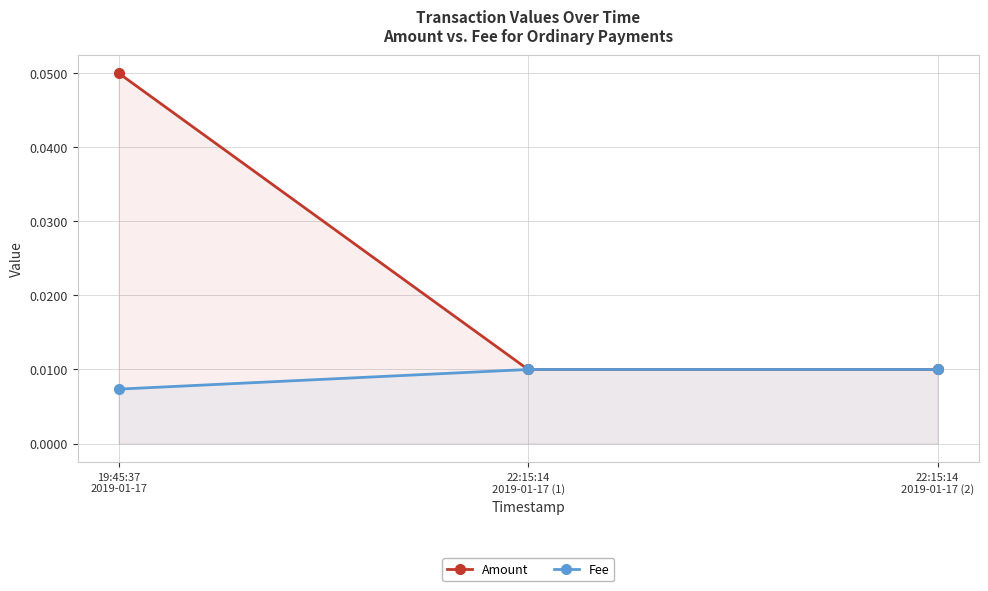

How many lines are shown in the chart?

2